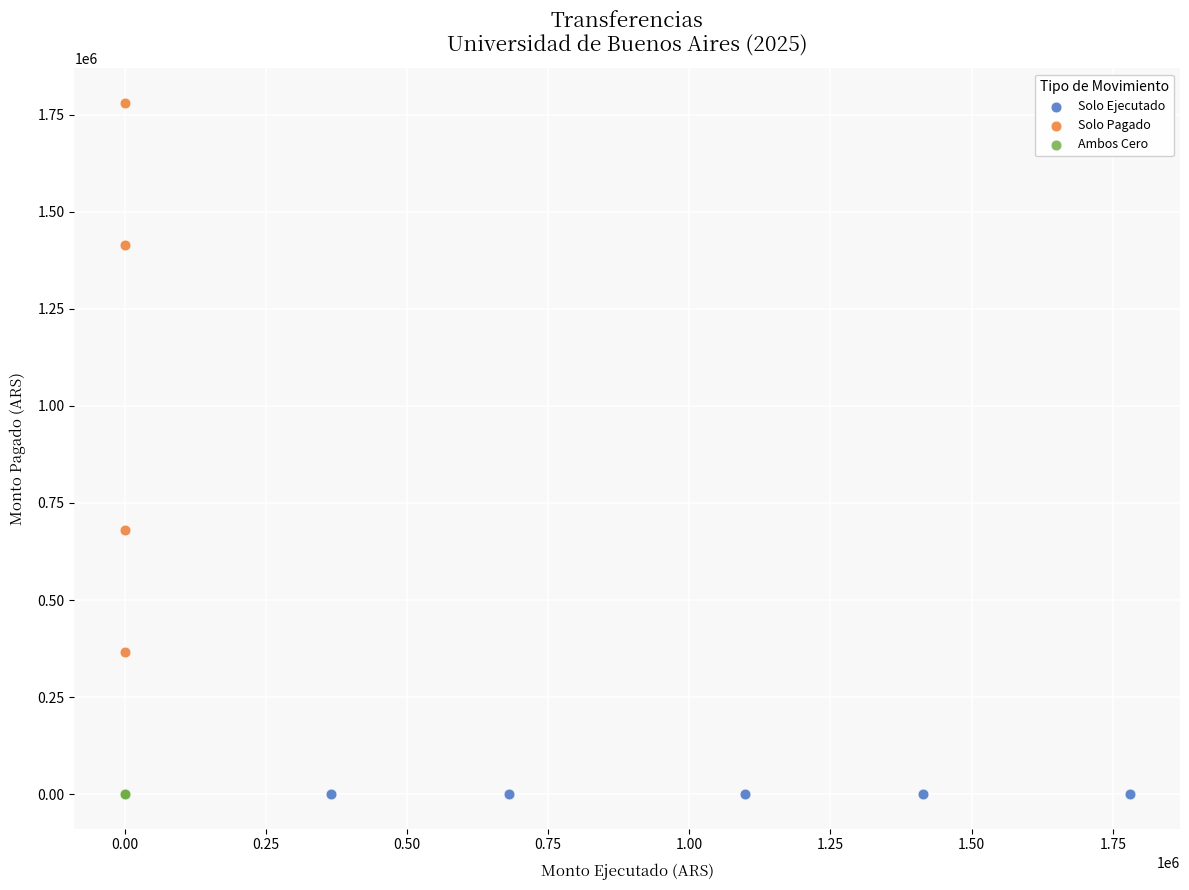

Which series reaches the maximum Y coordinate?

Solo Pagado